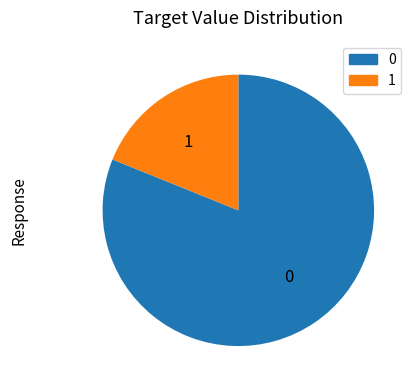

Is it true that 1 is 19% of the pie?

True